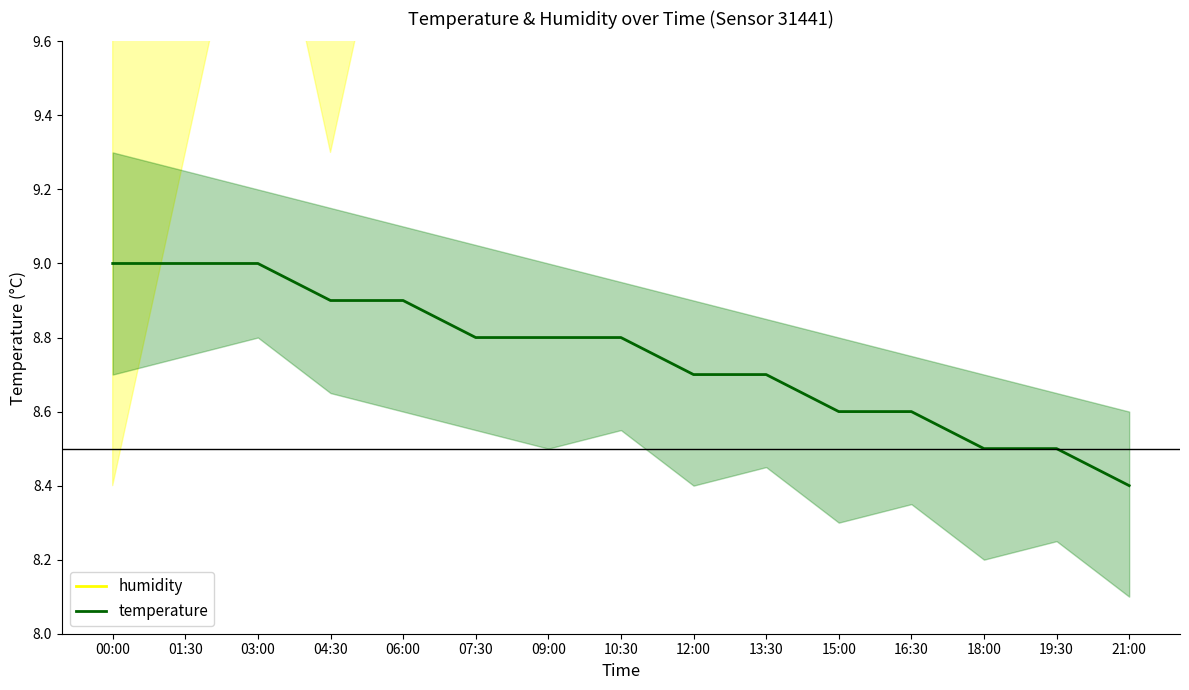

Reading left to right, extract all data points from this chart.

humidity: 15.6	15.6	15.6	15.6	15.6	15.6	15.6	15.6	15.6	15.6	15.6	15.6	15.6	15.6	15.6
temperature: 9.0	9.0	9.0	8.9	8.9	8.8	8.8	8.8	8.7	8.7	8.6	8.6	8.5	8.5	8.4